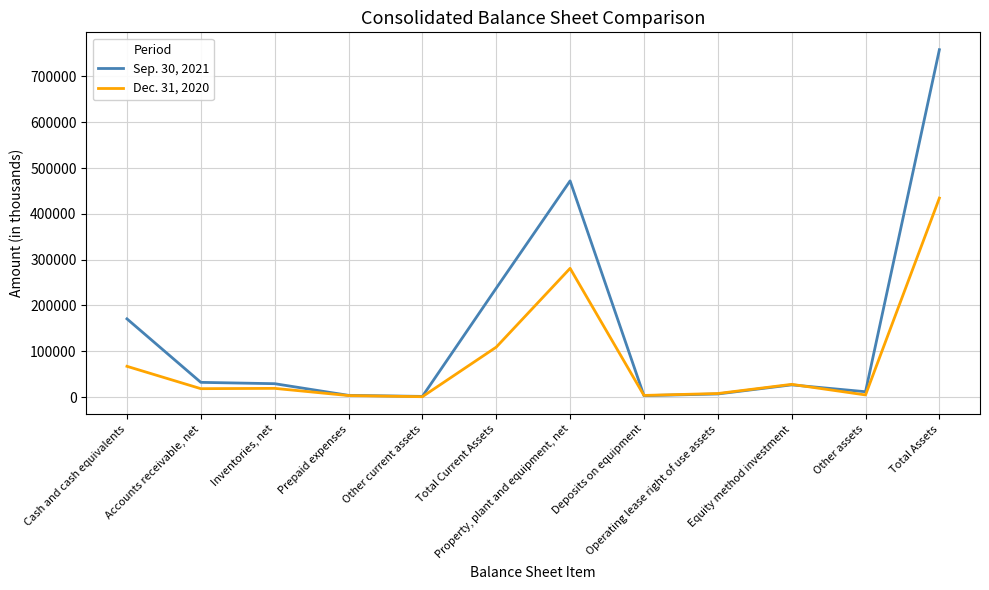

Which series changed the most between Cash and cash equivalents and Accounts receivable, net?

Sep. 30, 2021